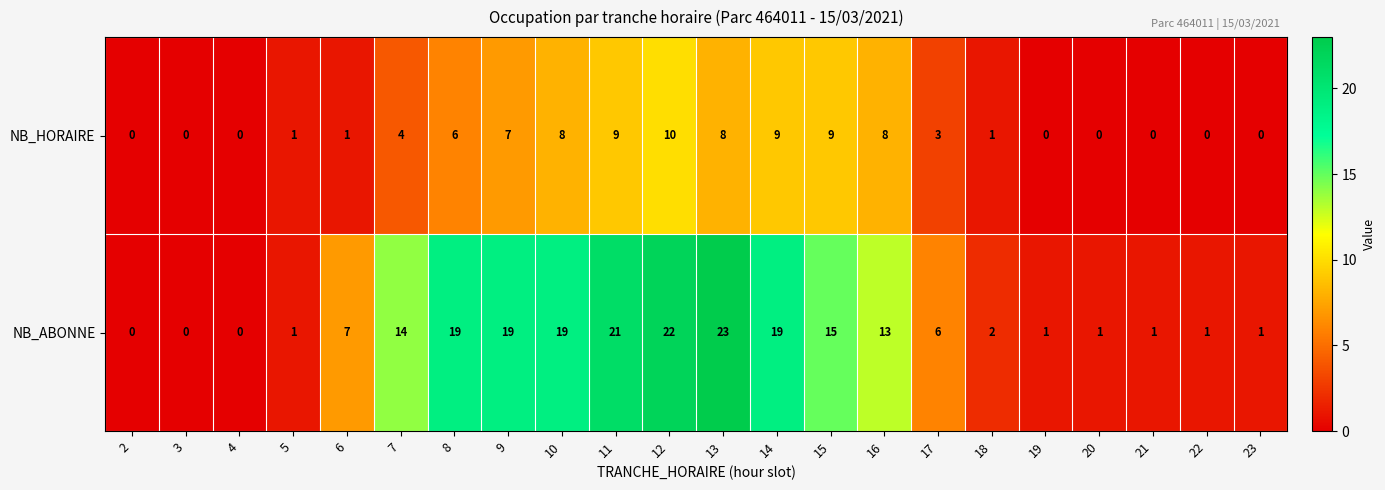

Which series changed the most between 6 and 19?

NB_ABONNE